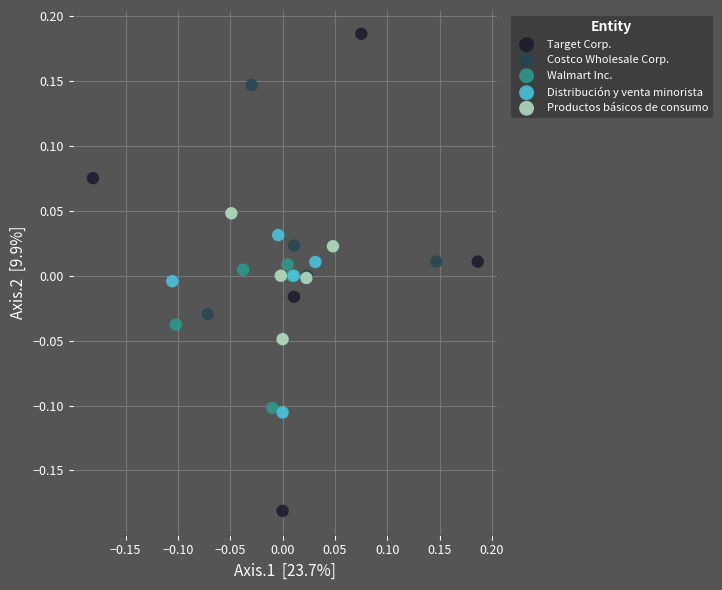

Which series reaches the maximum Y coordinate?

Target Corp.